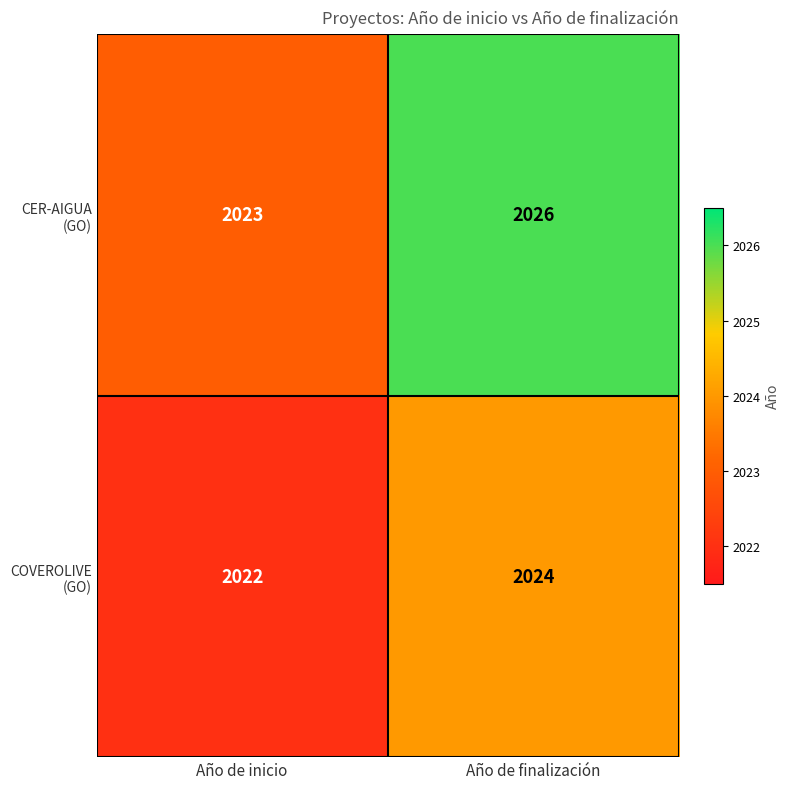

What is the smallest value displayed?

2022